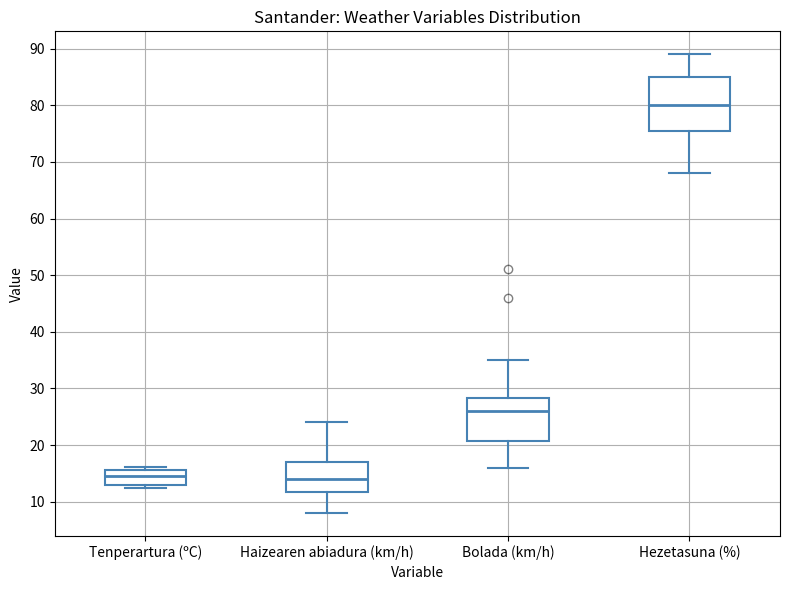

Comparing the boxes themselves (not the whiskers), which one is the tallest?

Hezetasuna (%)